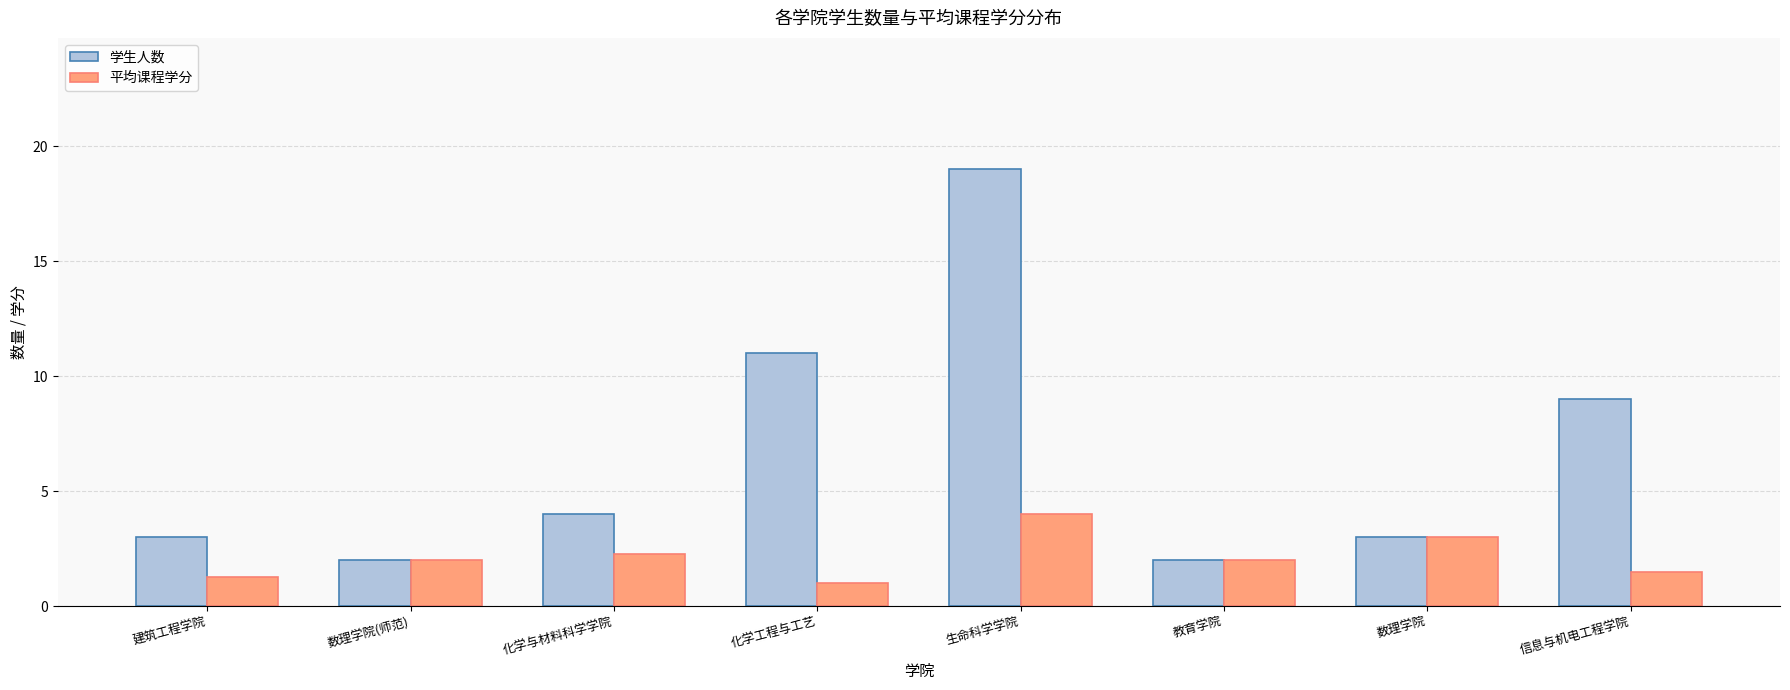

What is the value of the 学生人数 bar at the 4th from the left?

11.0